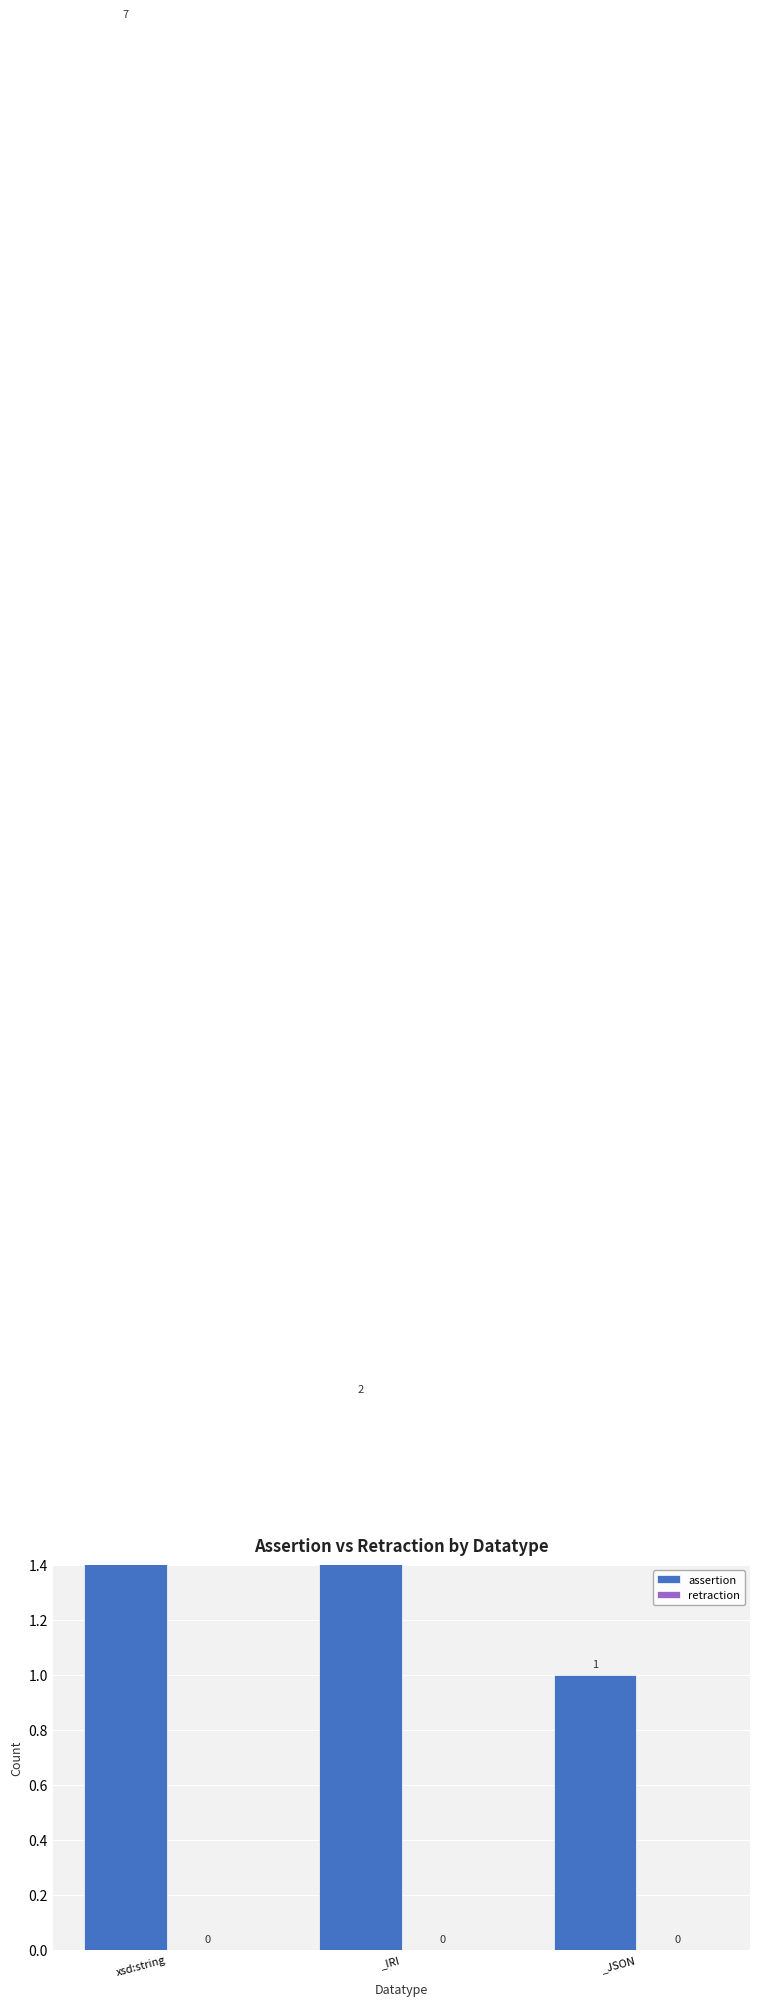

How many assertion values are between 1 and 7?

3